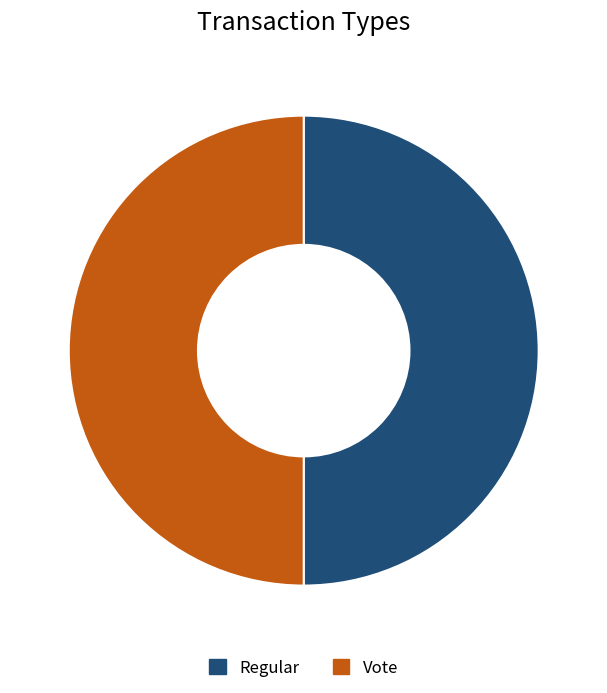

The Regular slice represents 6% of the pie. True or false?

False